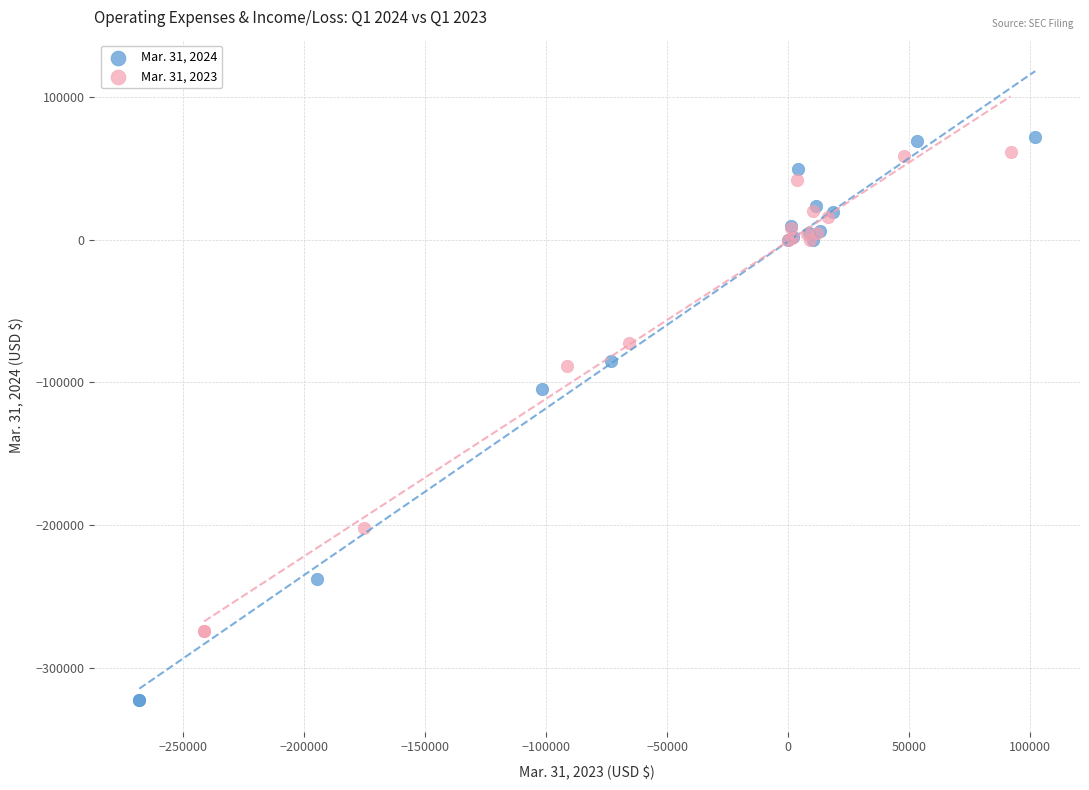

Which series has the widest spread of Y values?

Mar. 31, 2024